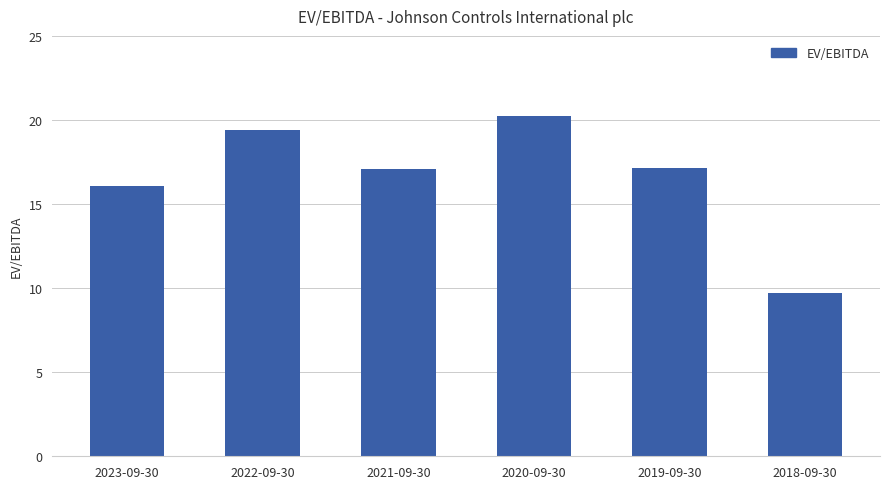

What is the ratio of the value at 2021-09-30 to the value at 2022-09-30?

0.9